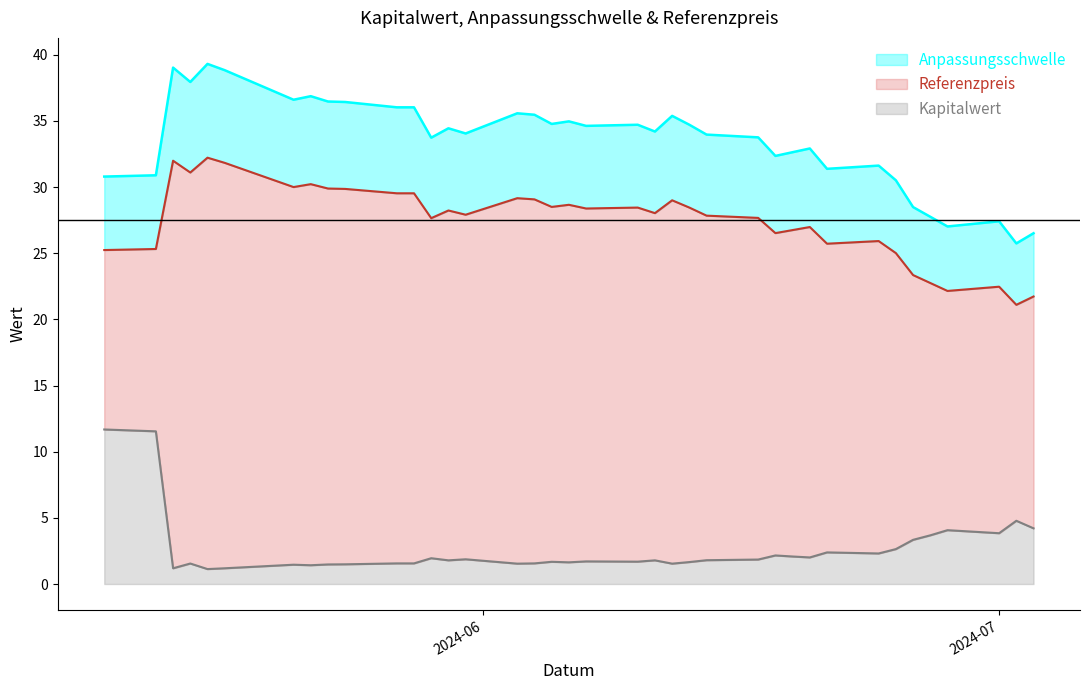

Is it true that Referenzpreis equals 49.5 at 2024-06-11?

False